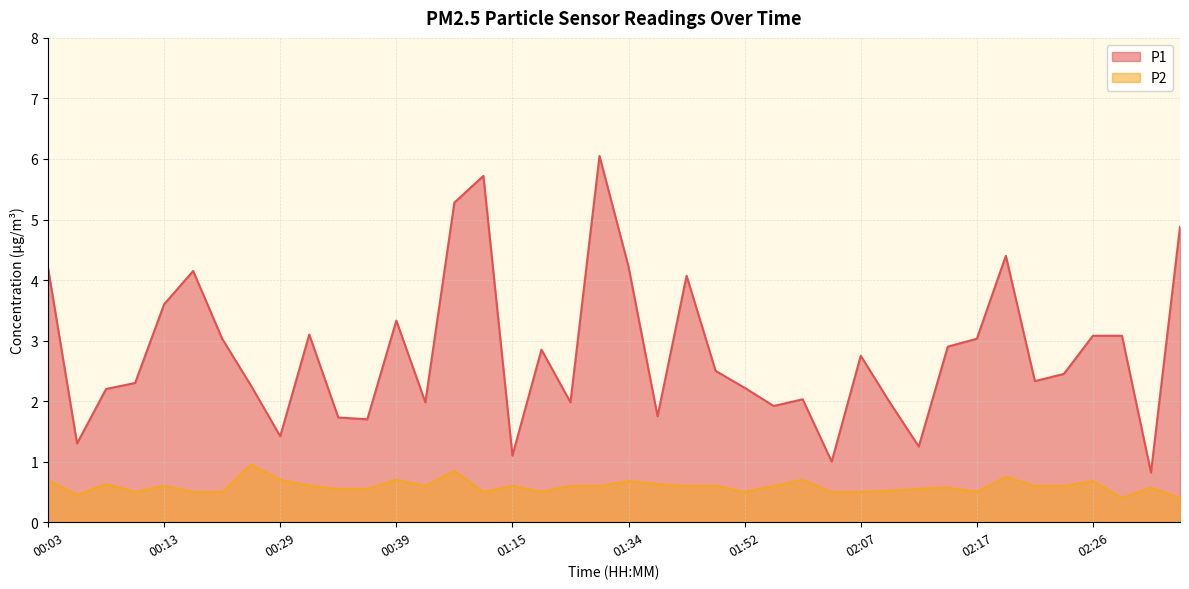

Which series has the largest total across all categories?

P1